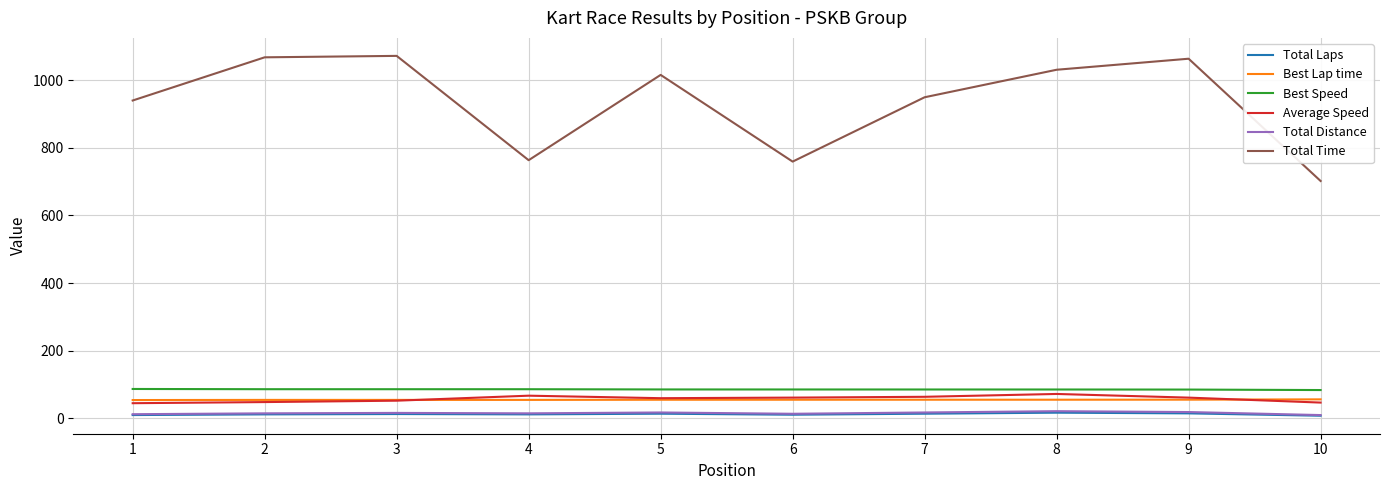

Which series has the largest range (max minus min)?

Total Time